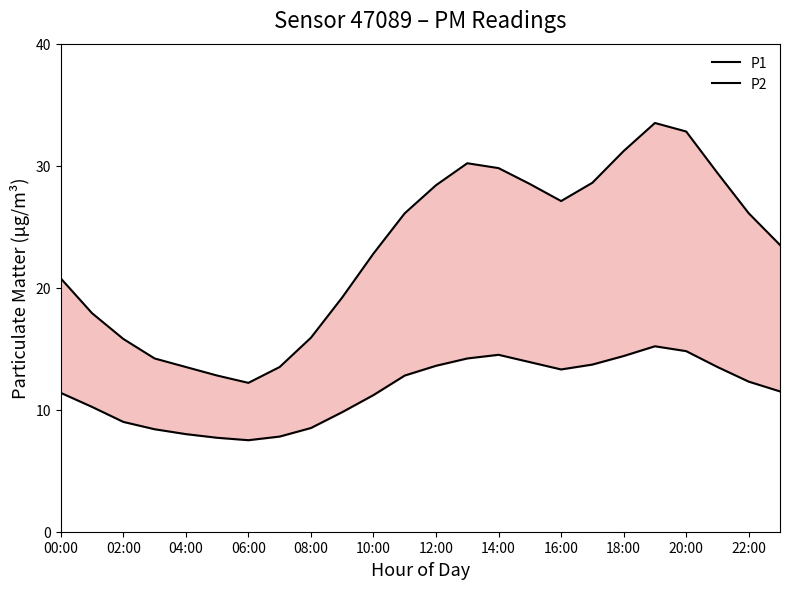

Rank the series by their average value, from lowest to highest.

P2, P1